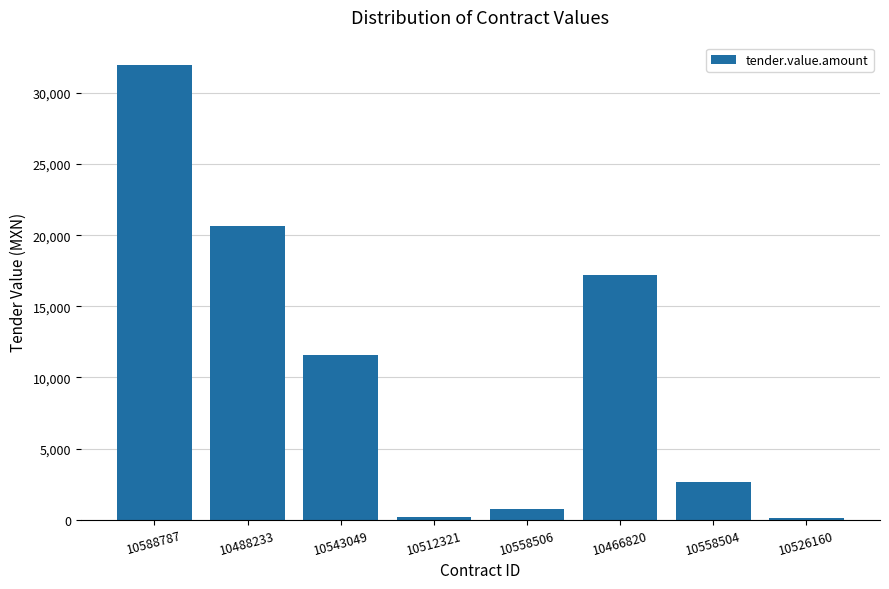

At which label is the value closest to 16022?

10466820